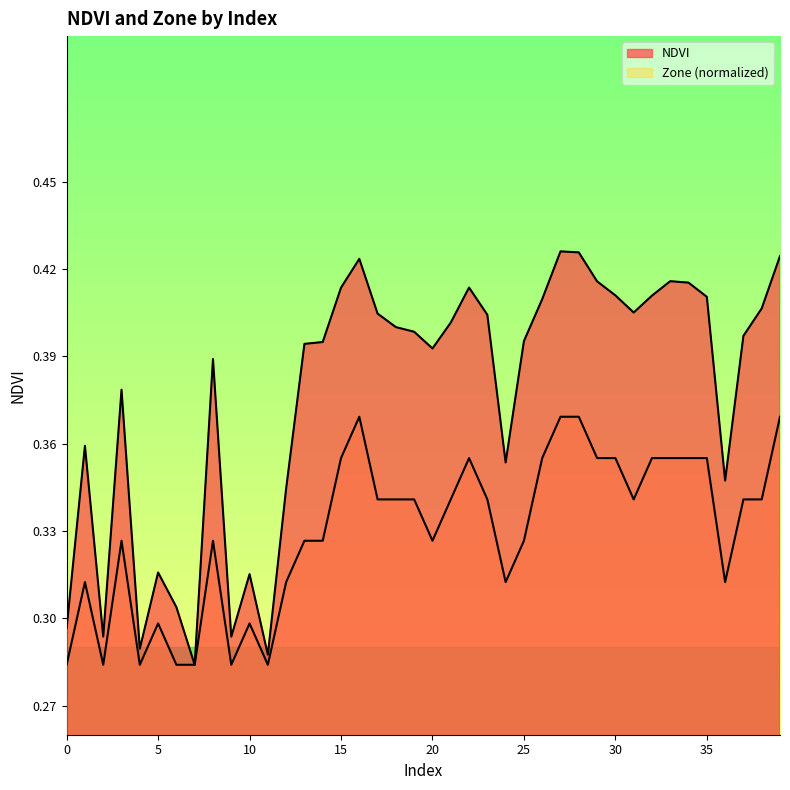

Does the chart display data point markers on the line(s)?

No